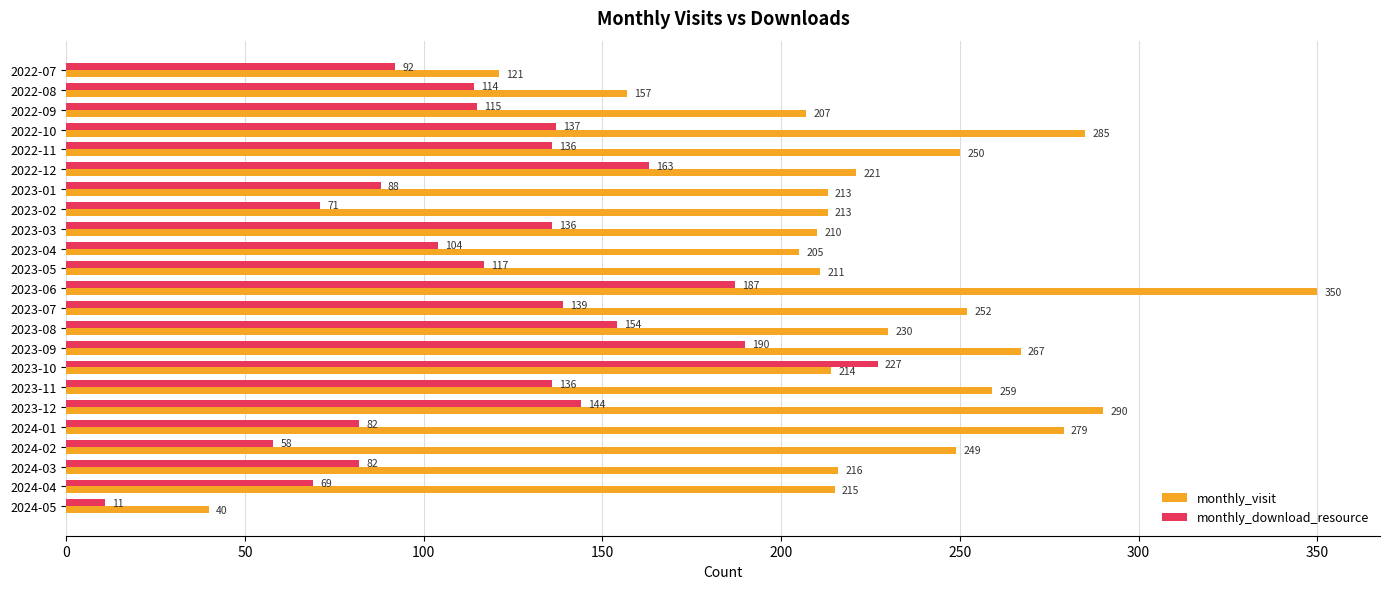

The value of monthly_download_resource at 2023-09 is 336. True or false?

False